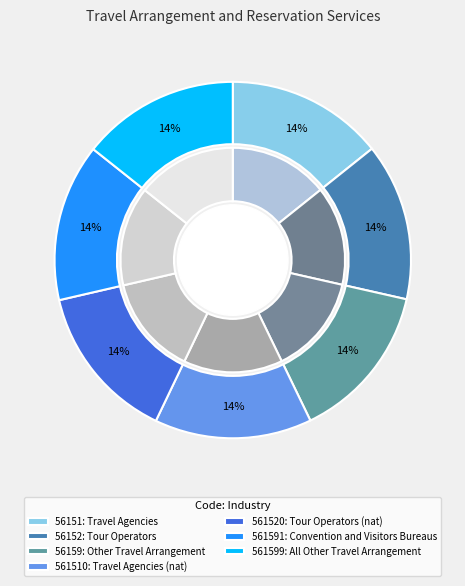

Which has a higher value, 561520 or 561510?

561520